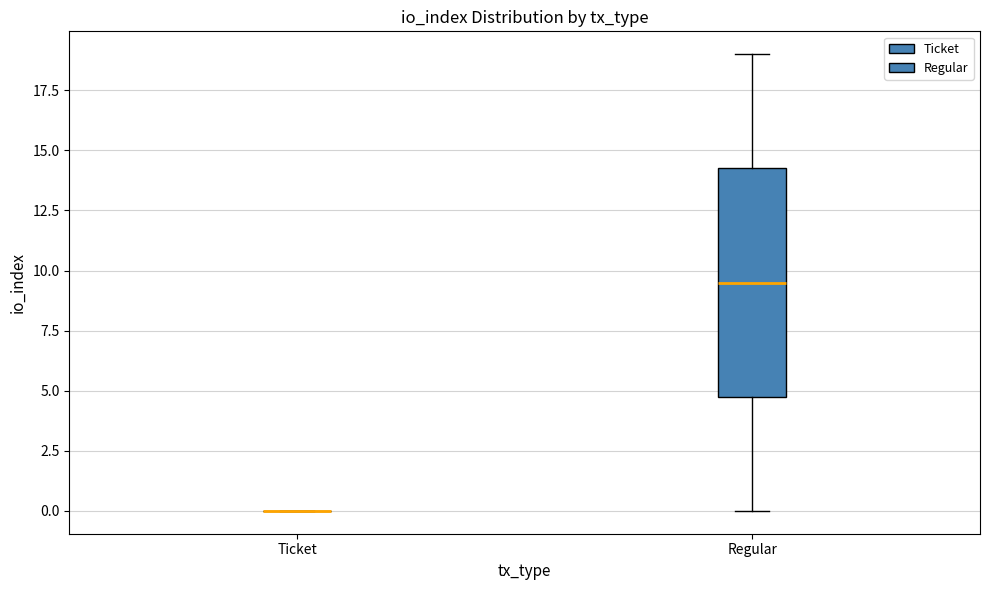

Reading left to right, read every box against the y-axis: the position of its median line, the range the box covers, and the ends of its whiskers. The values are not printed on the chart, so give them approximately, as read against the axis.

Ticket: box collapsed to a line at 0.0, whiskers 0.0 to 0.0
Regular: median 9.5, box 5.0 to 14.5, whiskers 0.0 to 19.0